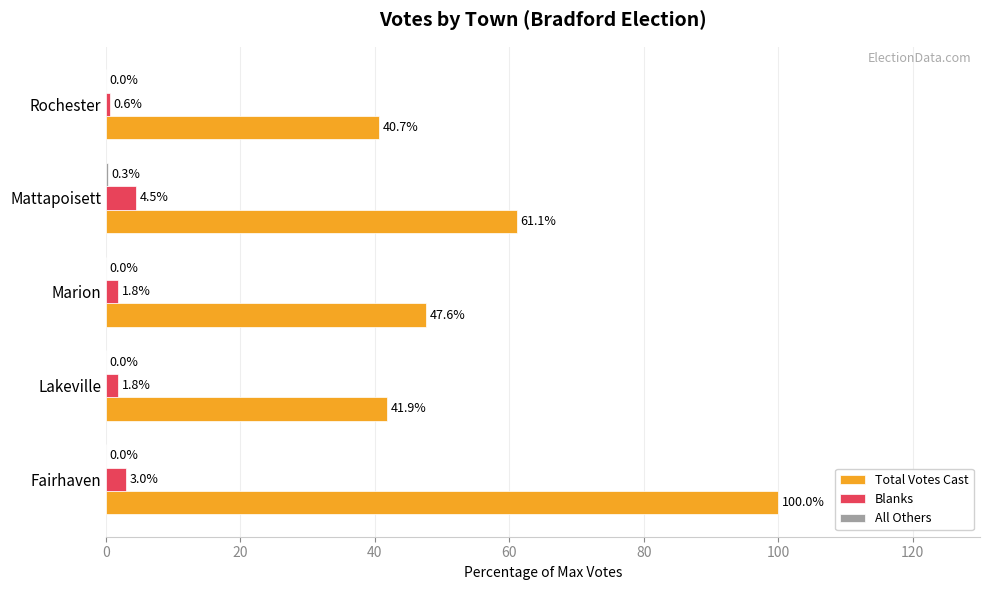

The value of Blanks at Rochester is 0.6. True or false?

True